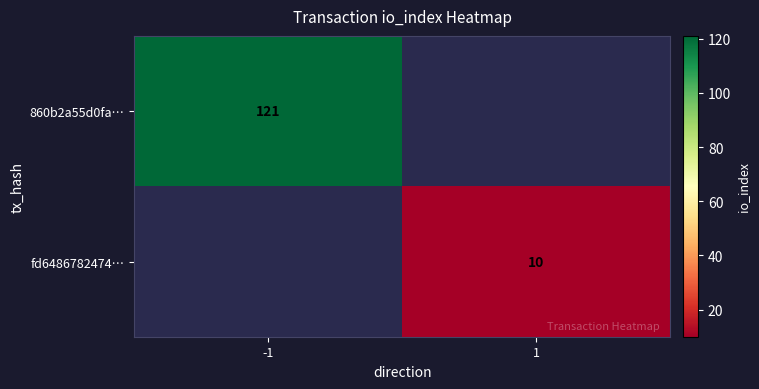

True or false: 860b2a55d0fa… has a value of 184 at -1.

False